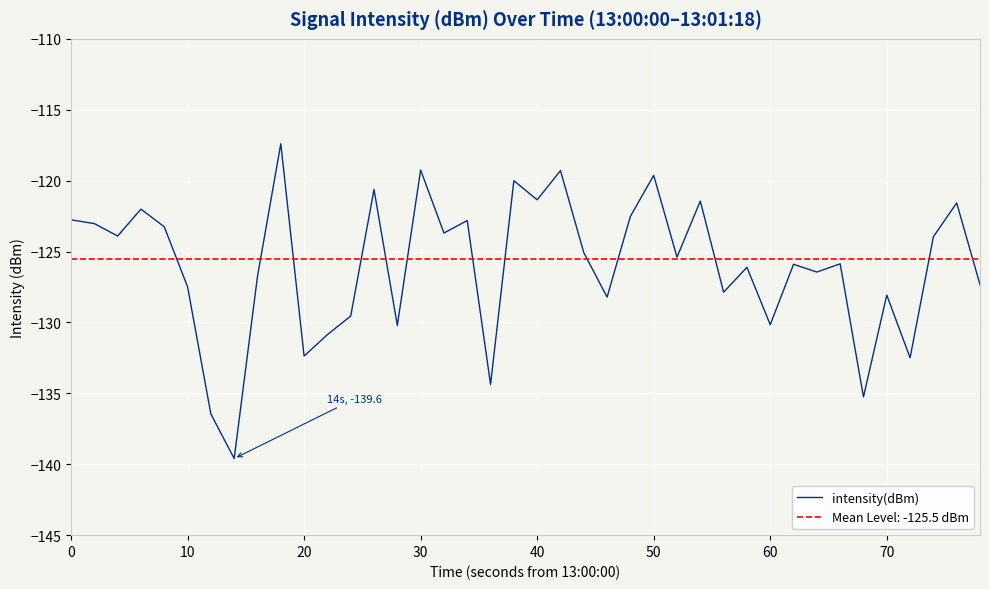

How many interior local valleys (lower than both neighbors) does the data have?

14